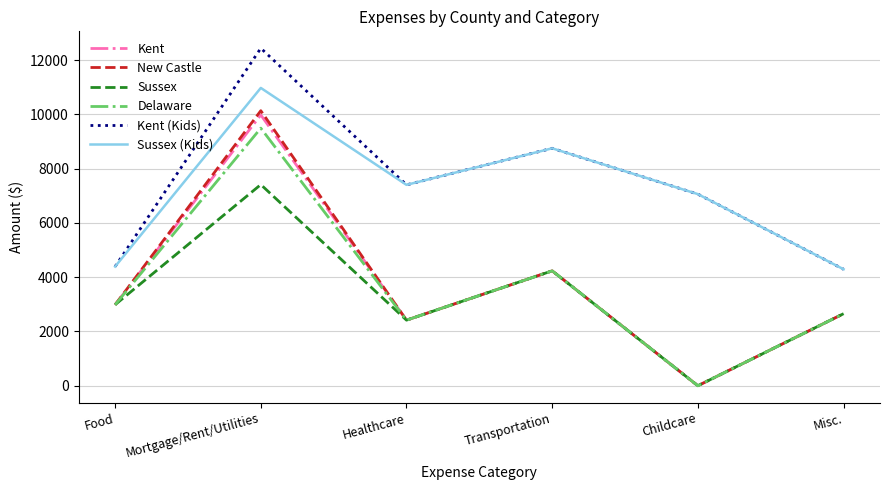

True or false: Kent and Kent (Kids) cross at least once.

False